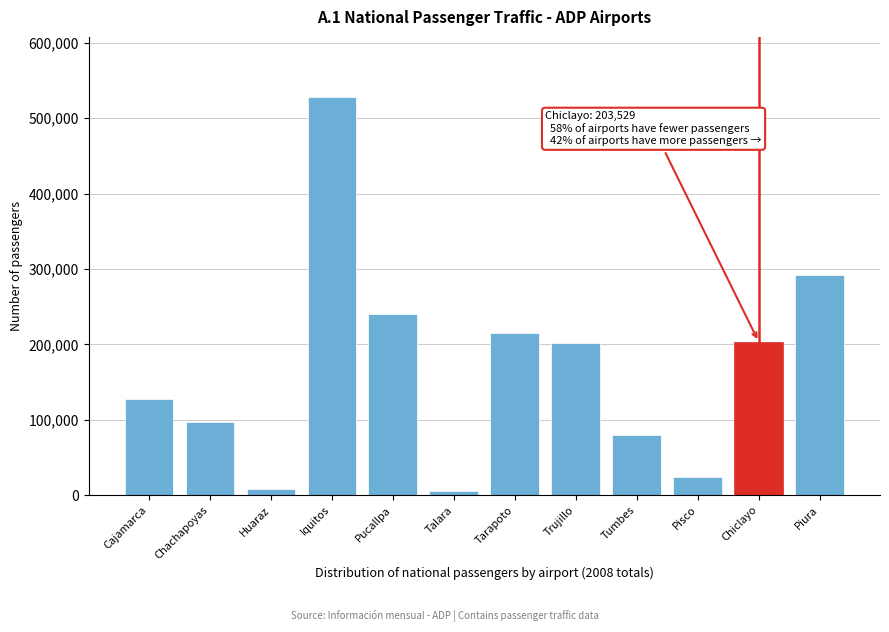

What is the ratio of the value at Iquitos to the value at Pisco?

22.2